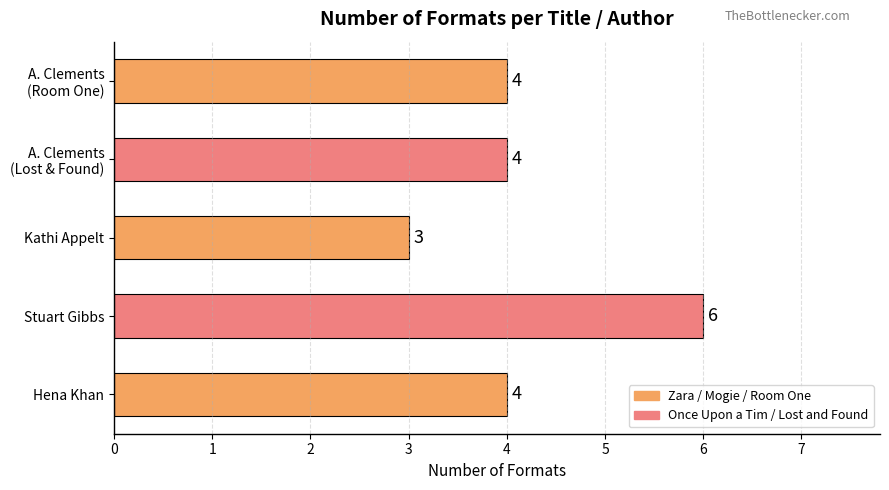

What is the difference between the maximum and minimum values?

3